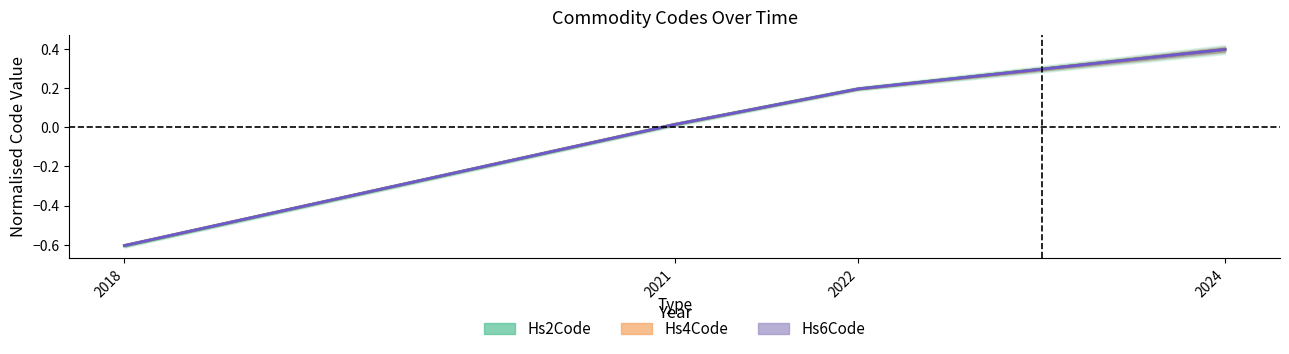

Which label corresponds to the largest value in the chart?

2024